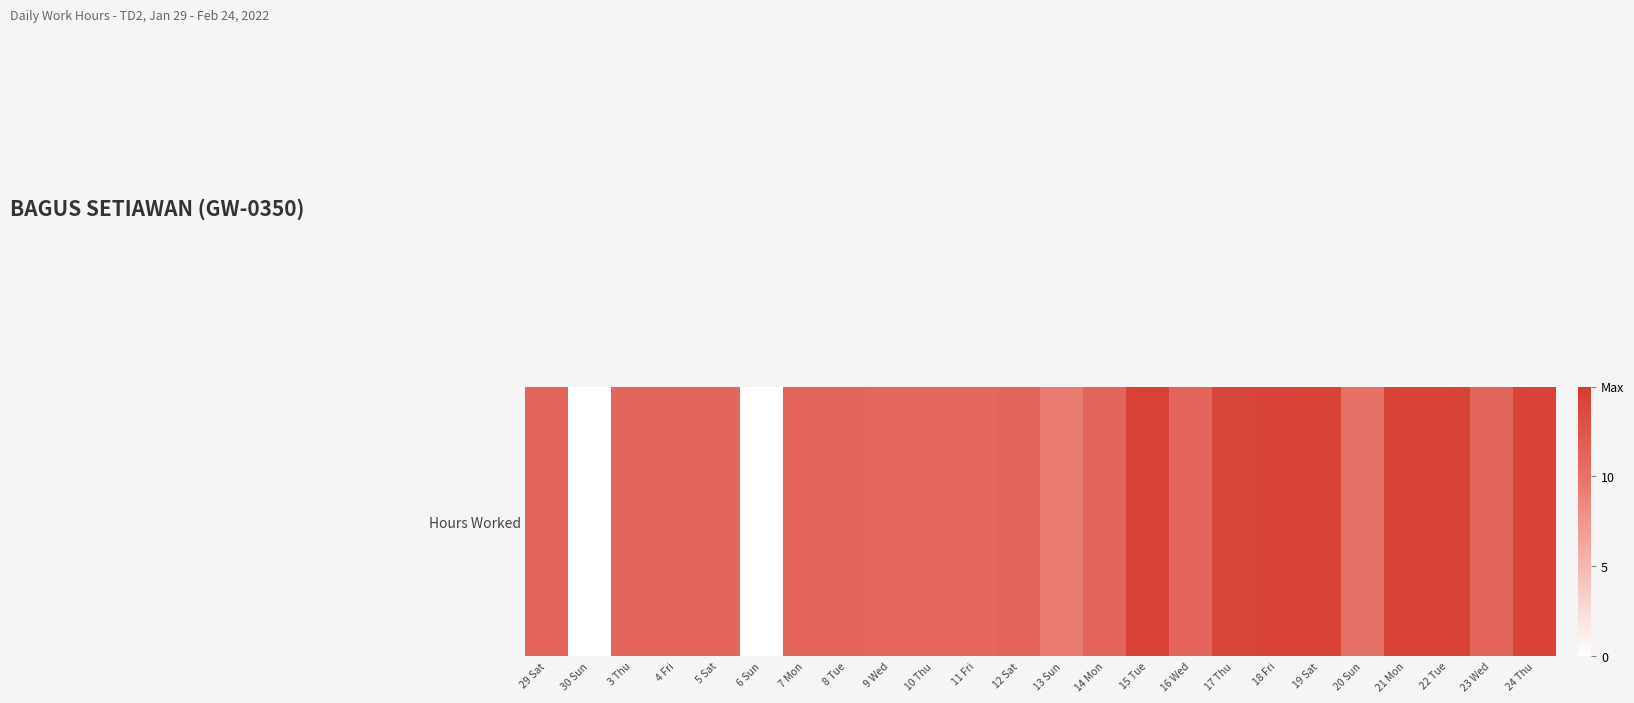

At which category does the chart reach its minimum across all series?

30 Sun